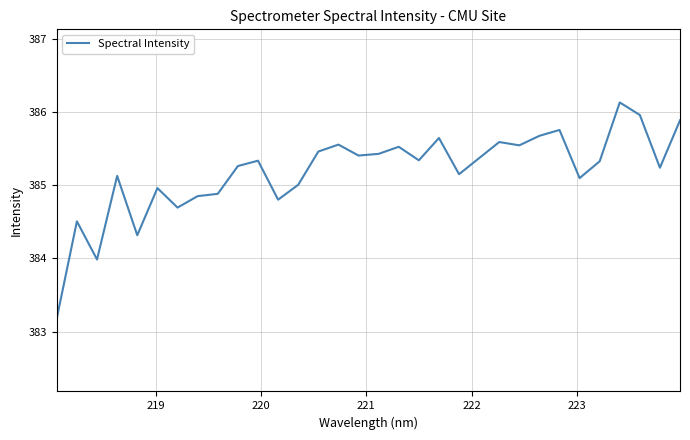

What is the smallest value displayed?

383.2